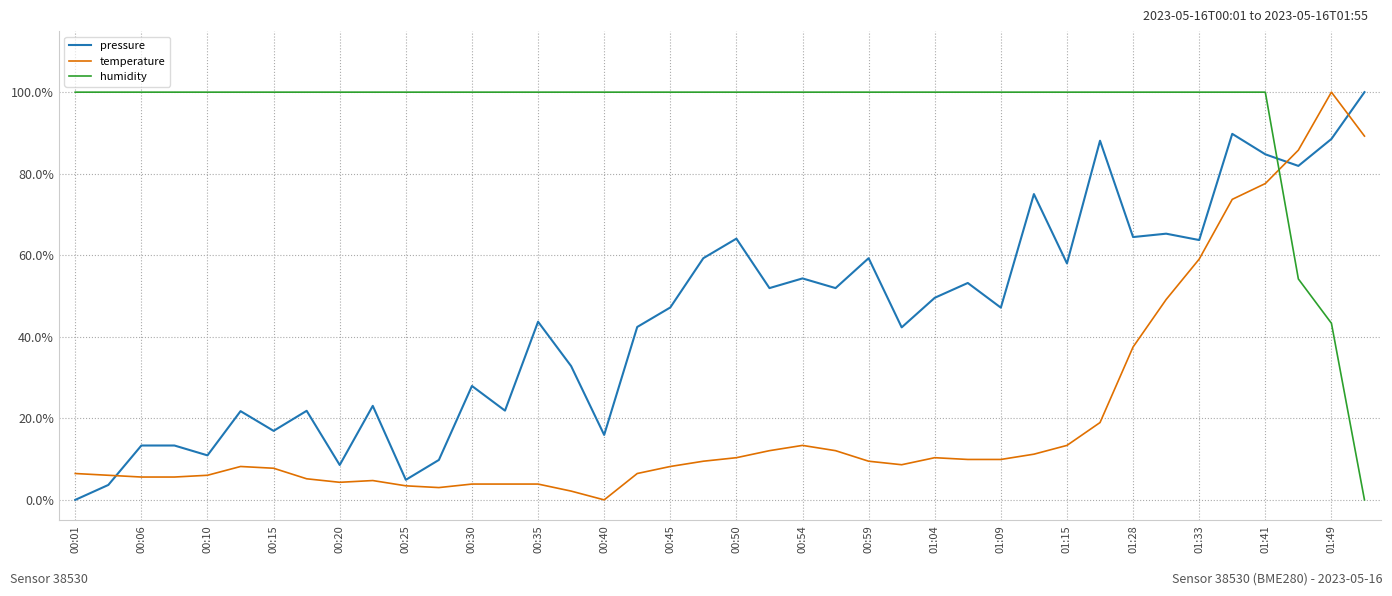

What is the difference between the maximum and minimum values in the humidity series?

100.0